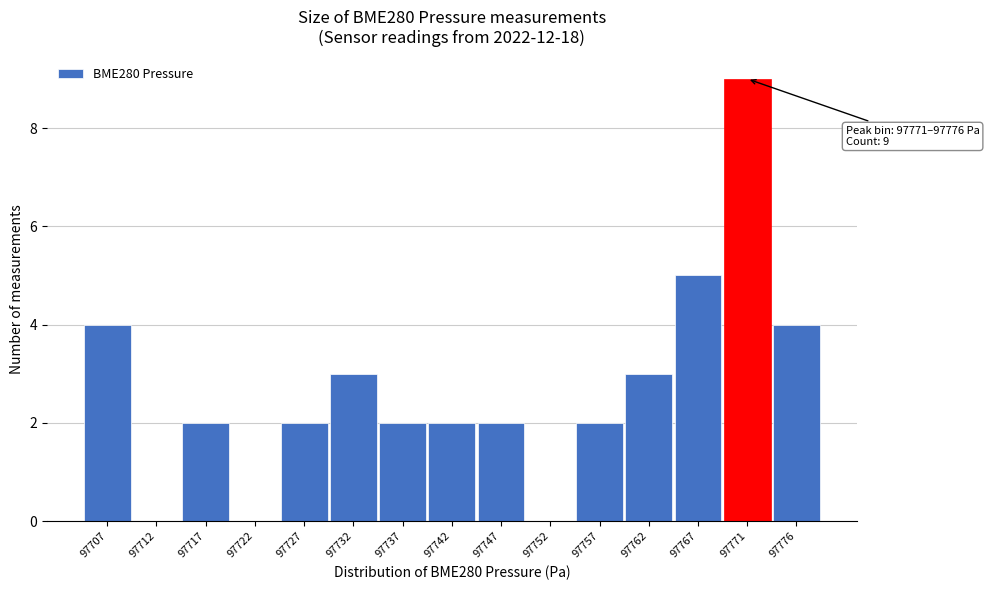

Reading right to left, transcribe all the data shown in this chart.

97776=4	97771=9	97767=5	97762=3	97757=2	97752=0	97747=2	97742=2	97737=2	97732=3	97727=2	97722=0	97717=2	97712=0	97707=4